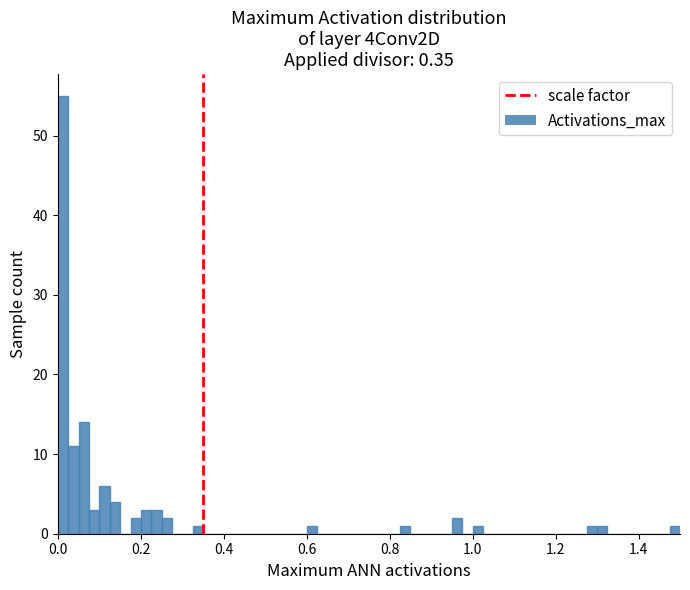

Read against the x-axis, roughly where is the centre of the tallest bar?

0.02